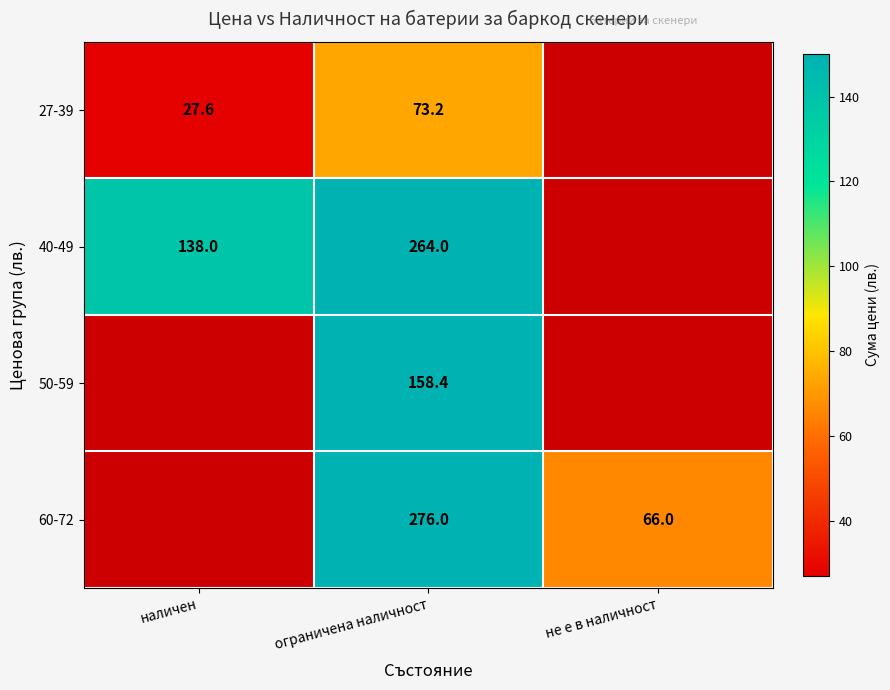

What is the spread (max minus min) of values at ограничена наличност?

202.8